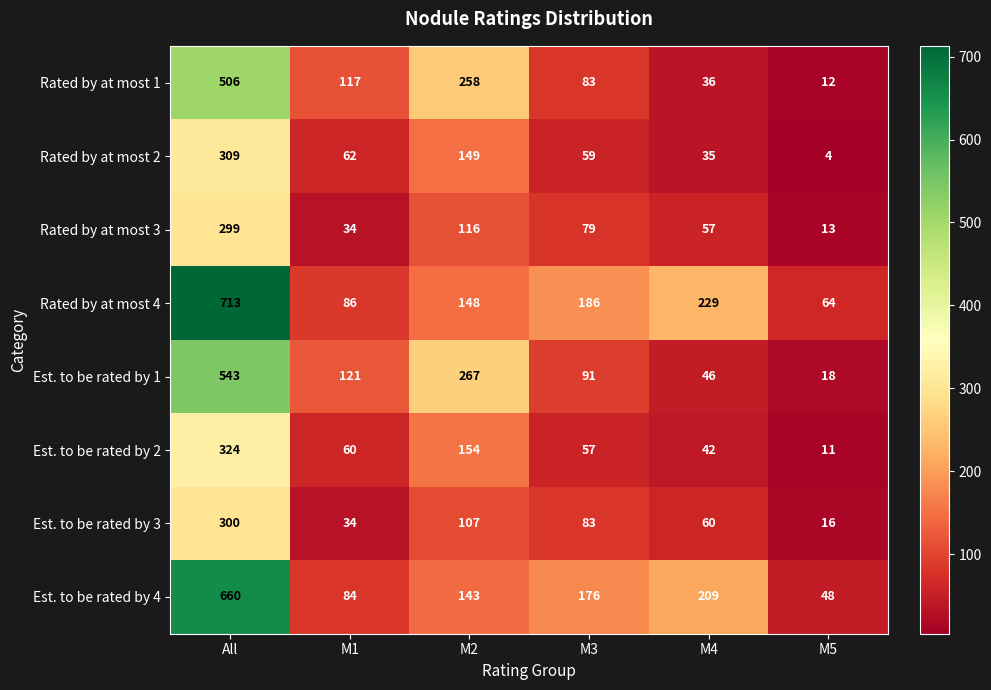

At which label is Rated by at most 4 closest to 388?

M4